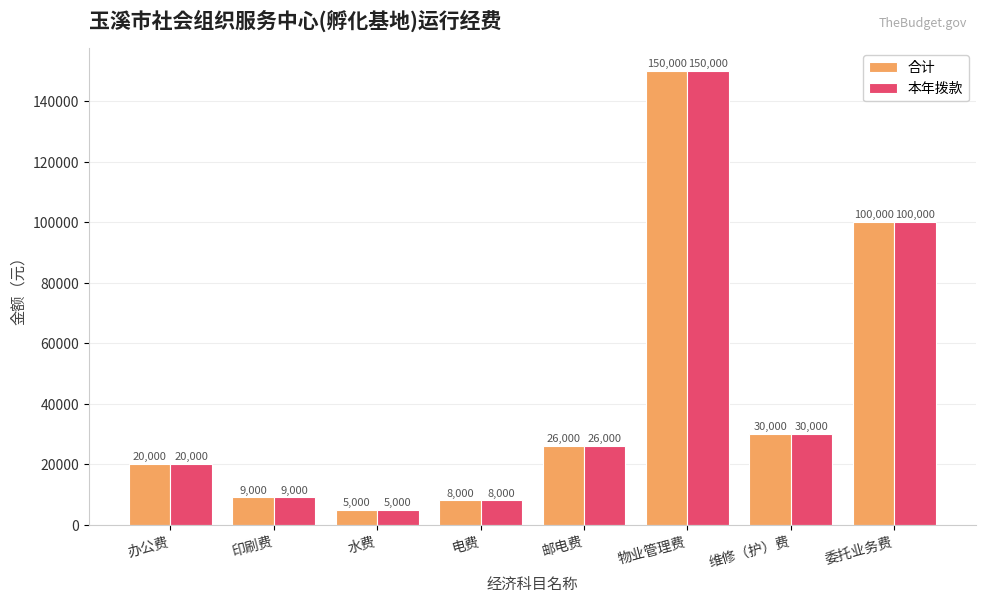

How many bars are there in total?

16